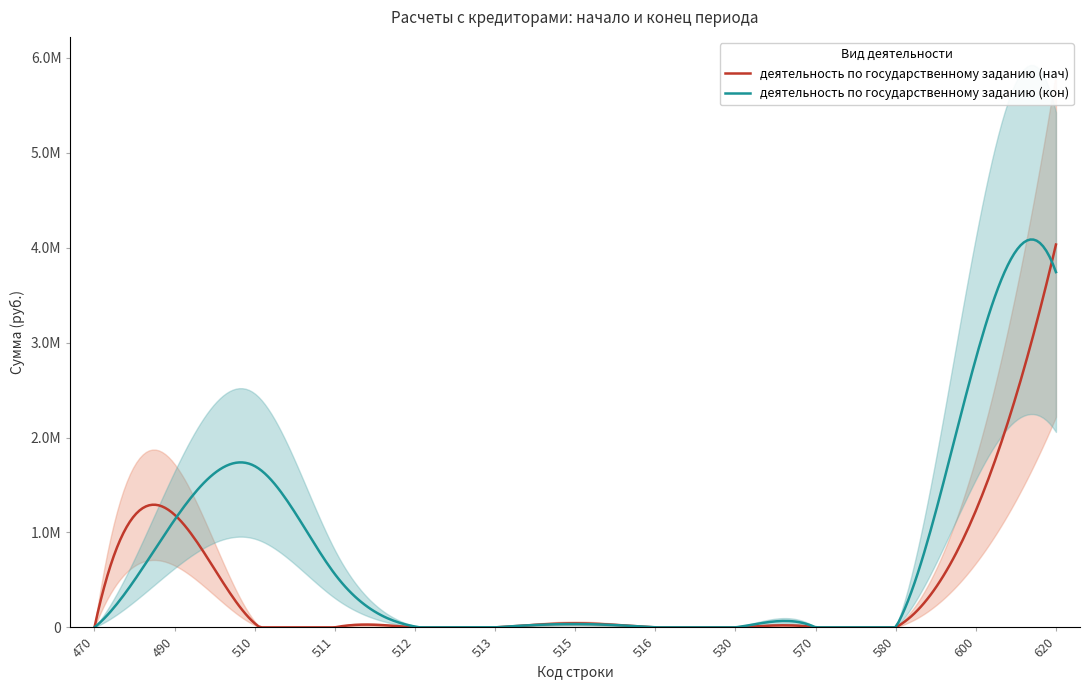

What is the average value of the деятельность по государственному заданию (нач) series?

502647.8